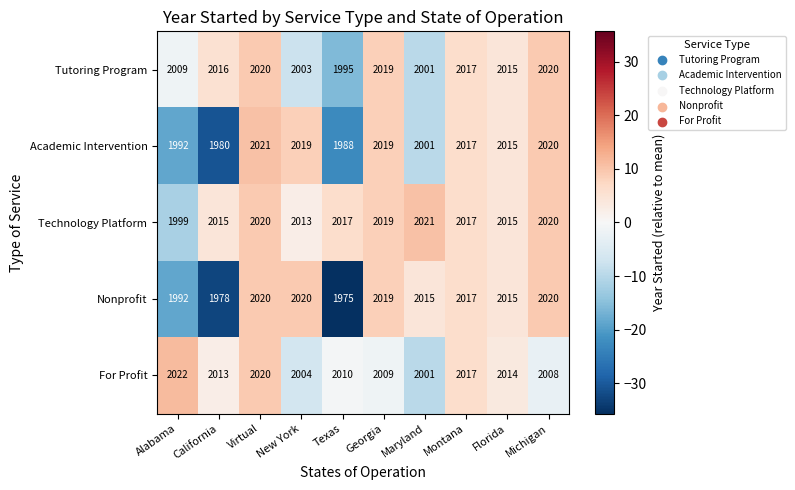

True or false: Academic Intervention has a value of 2021 at Virtual.

True